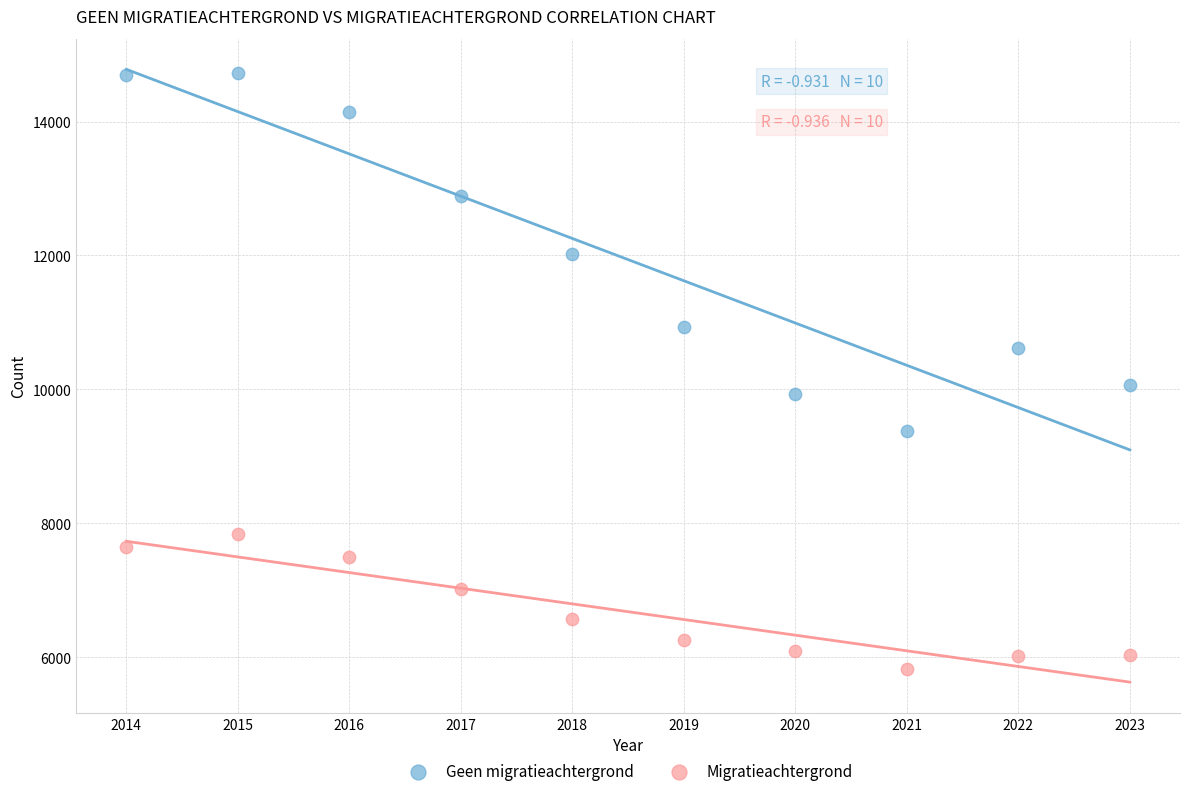

Across all data points, what is the range of Y values (max minus min)?

8892